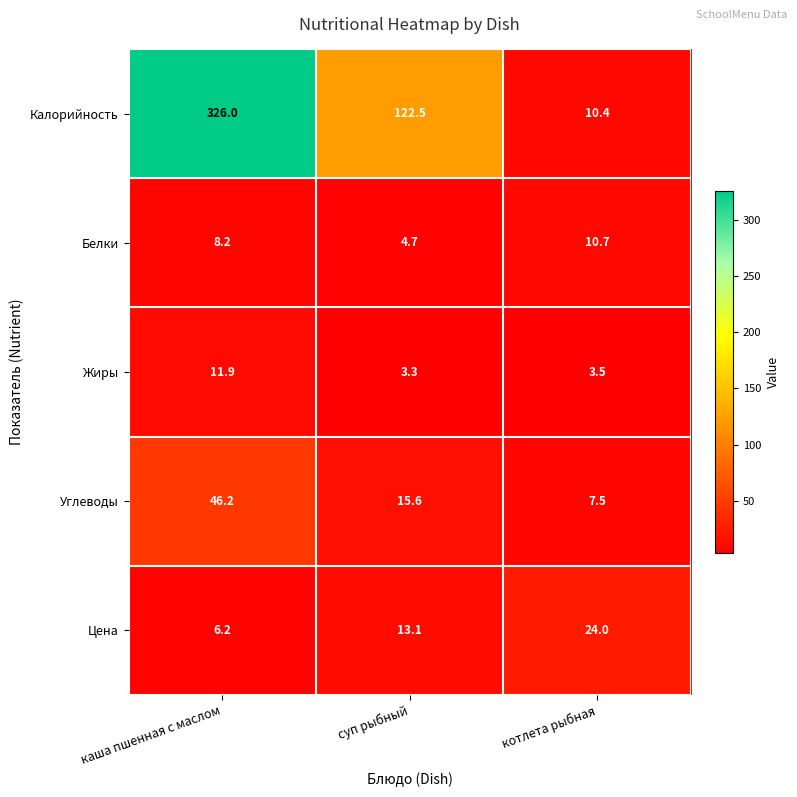

What is the difference between the maximum and second lowest values in the Калорийность series?

203.5